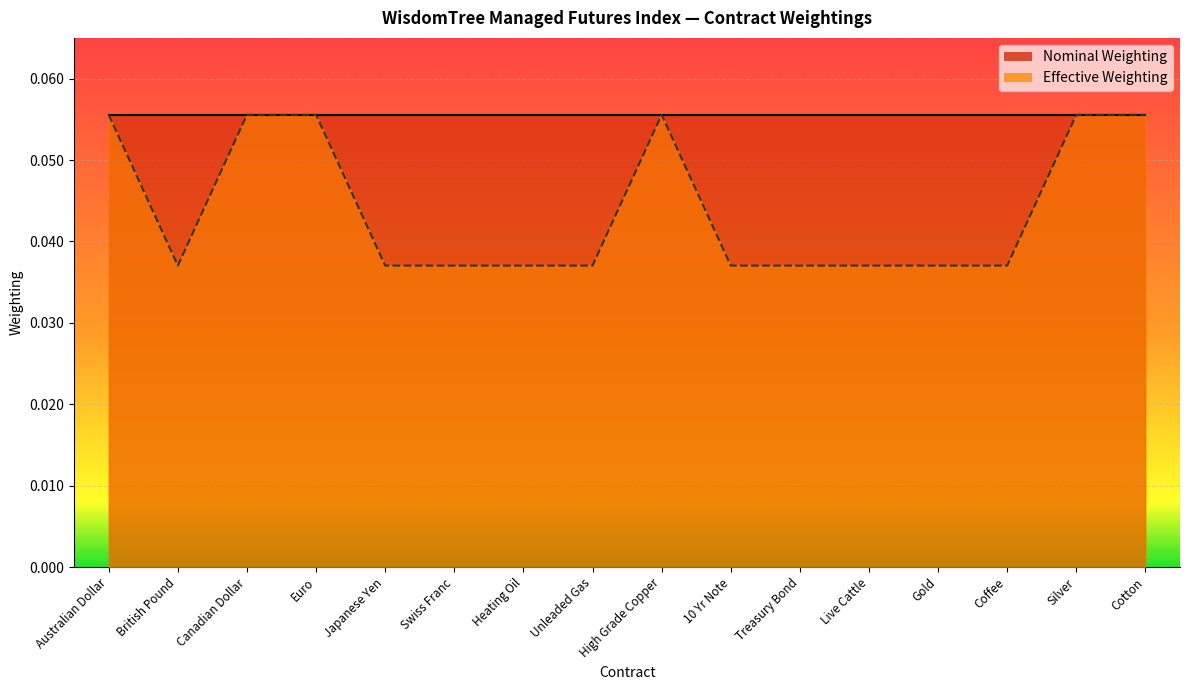

Which category has the lowest value across all series?

British Pound